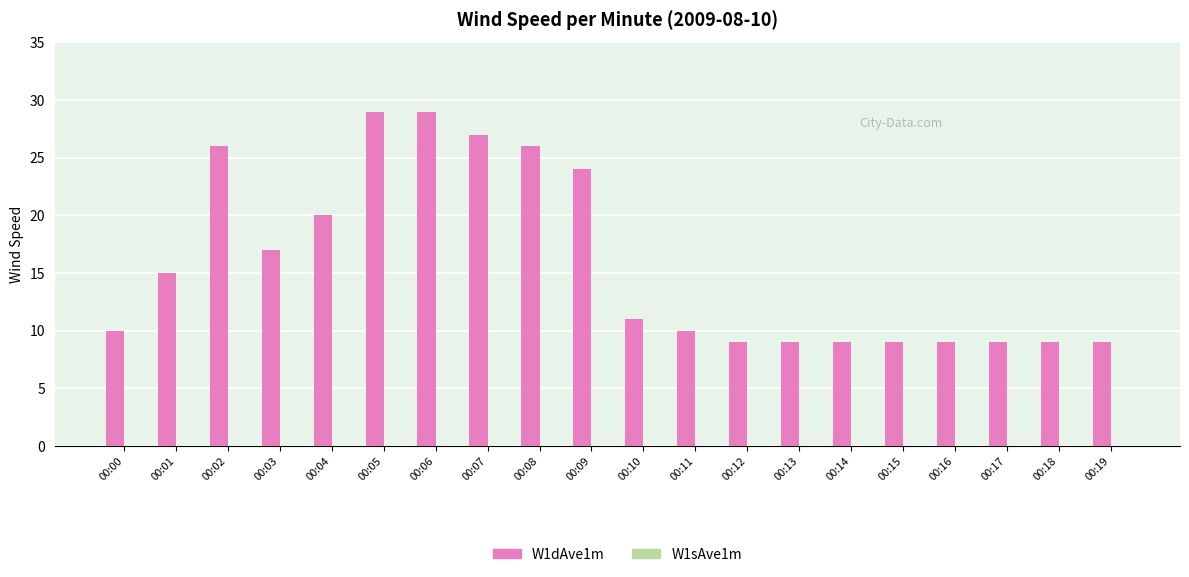

Read the W1dAve1m value at 00:10.

11.0